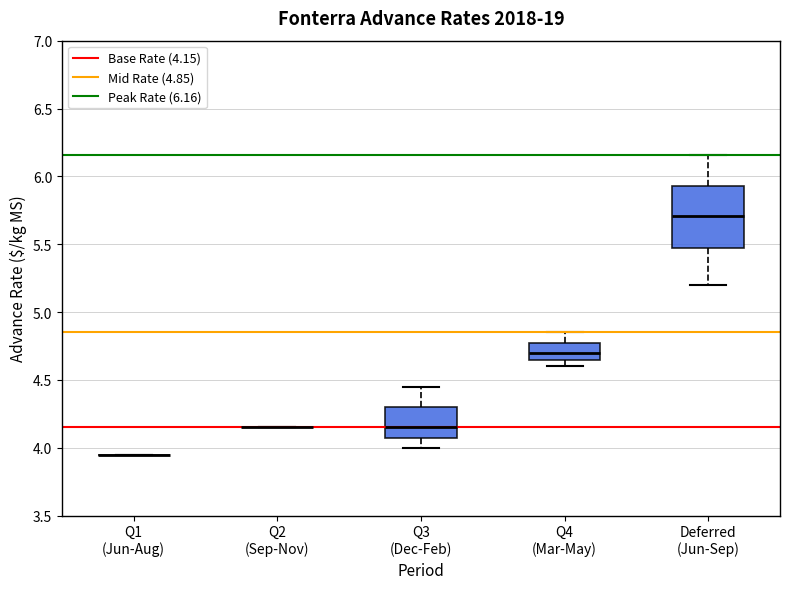

Reading left to right, read every box against the y-axis: the position of its median line, the range the box covers, and the ends of its whiskers. The values are not printed on the chart, so give them approximately, as read against the axis.

Q1 (Jun-Aug): box collapsed to a line at 3.95, whiskers 3.95 to 3.95
Q2 (Sep-Nov): box collapsed to a line at 4.15, whiskers 4.15 to 4.15
Q3 (Dec-Feb): median 4.15, box 4.10 to 4.30, whiskers 4.00 to 4.45
Q4 (Mar-May): median 4.70, box 4.65 to 4.80, whiskers 4.60 to 4.85
Deferred (Jun-Sep): median 5.70, box 5.45 to 5.95, whiskers 5.20 to 6.15